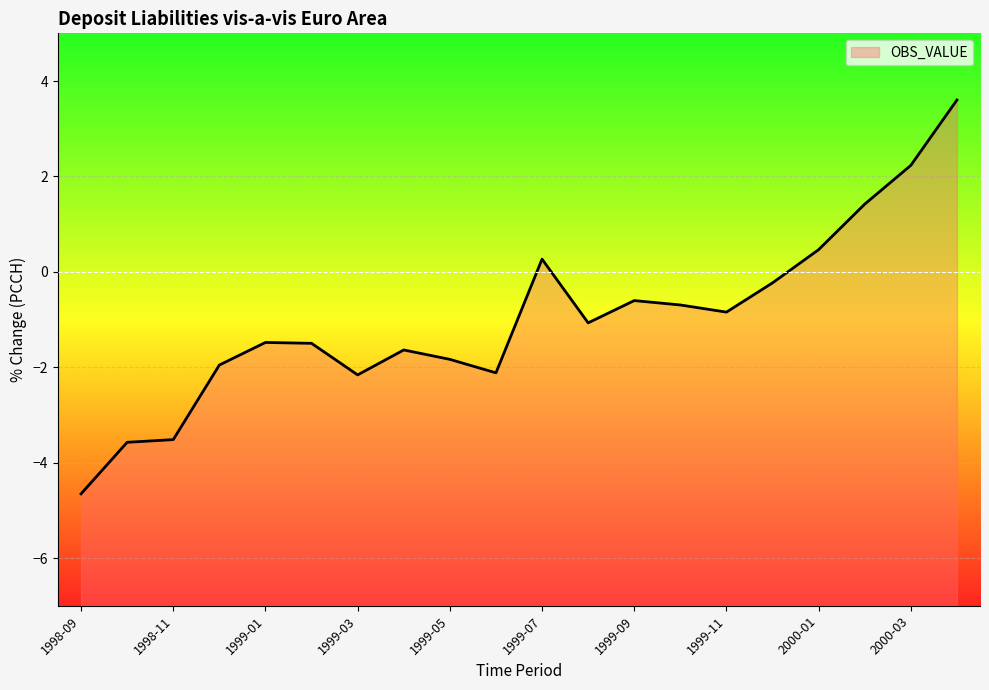

At which label does the data first exceed -1?

1999-07